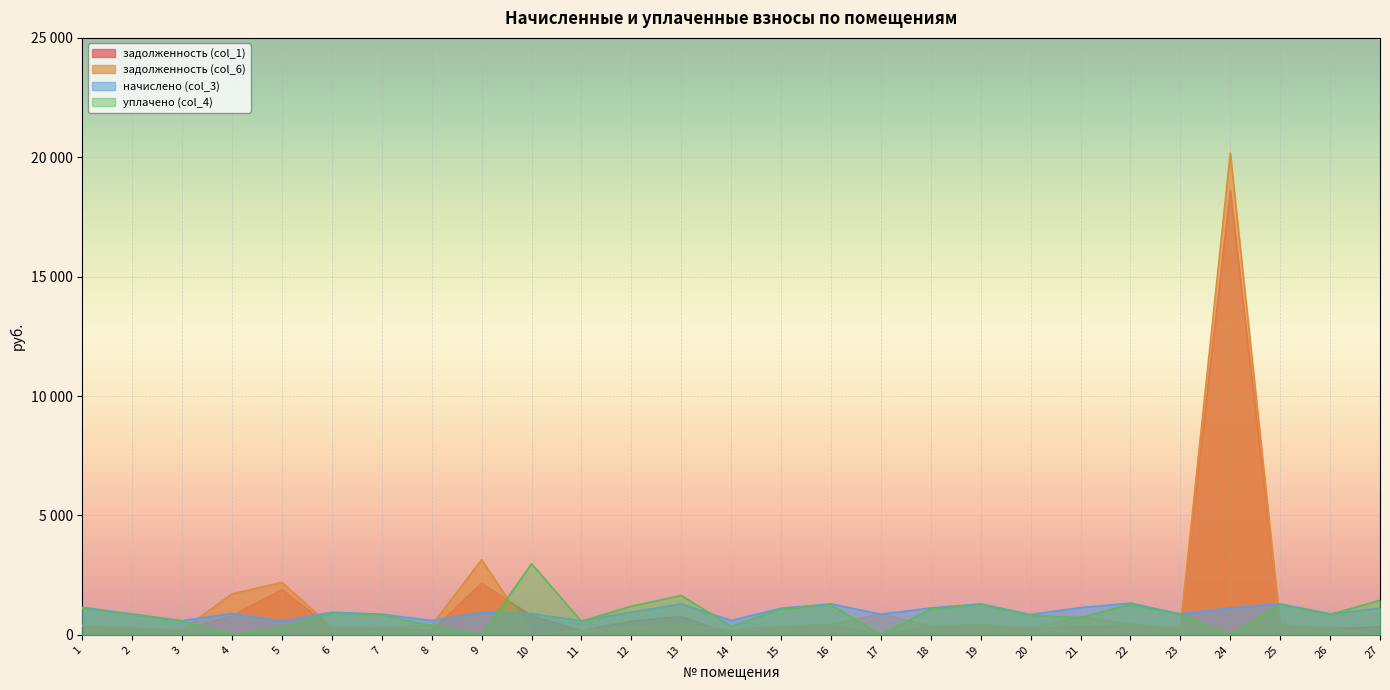

In уплачено (col_4), how many points are lower than both neighbors (excluding endpoints)?

8